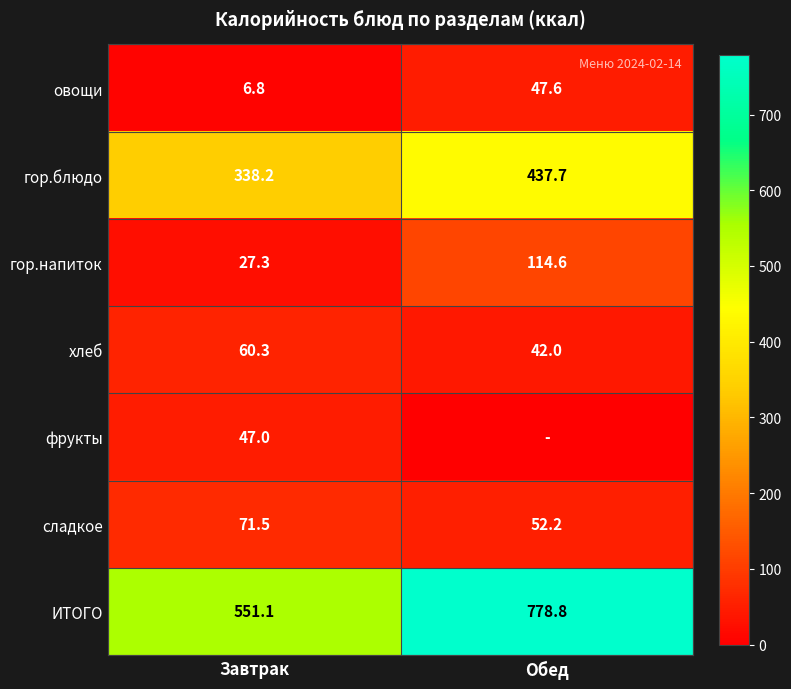

What is the difference between the maximum and minimum values in the хлеб series?

18.3